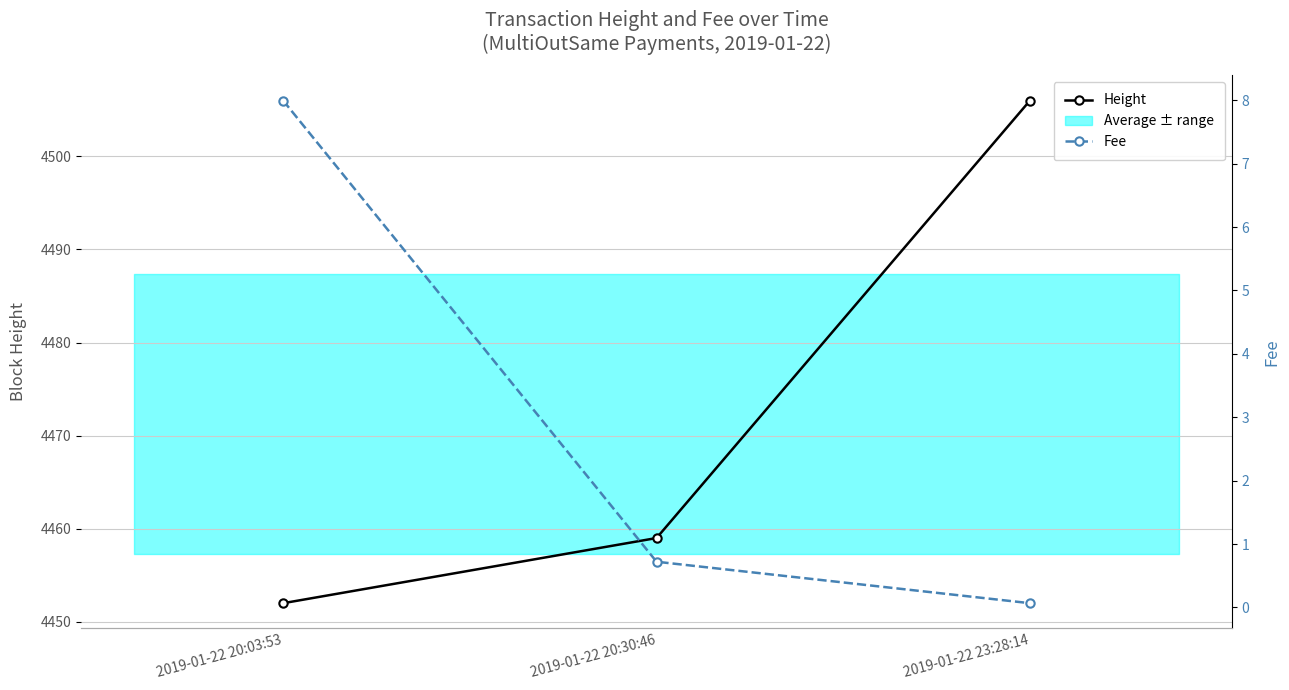

What is the lowest value of the Fee series?

0.1